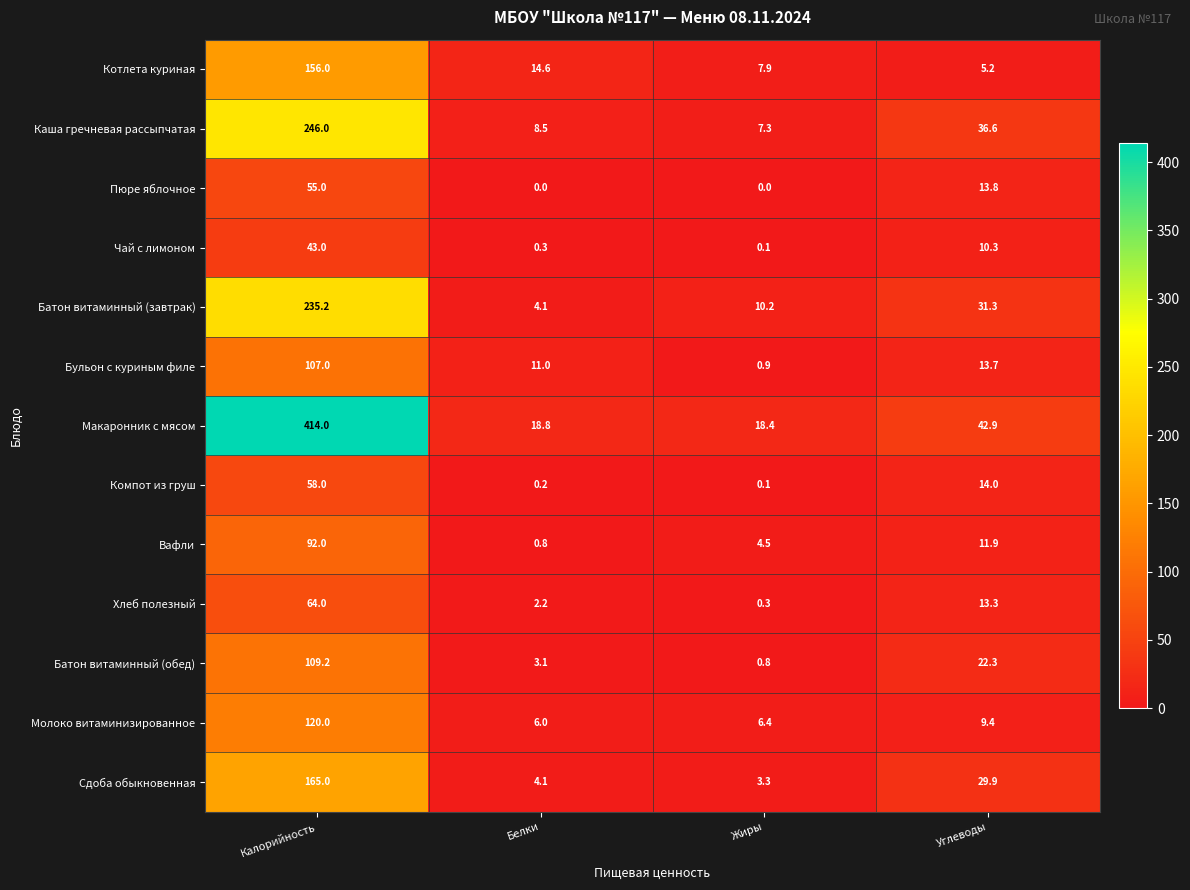

How many distinct data groups are displayed?

13